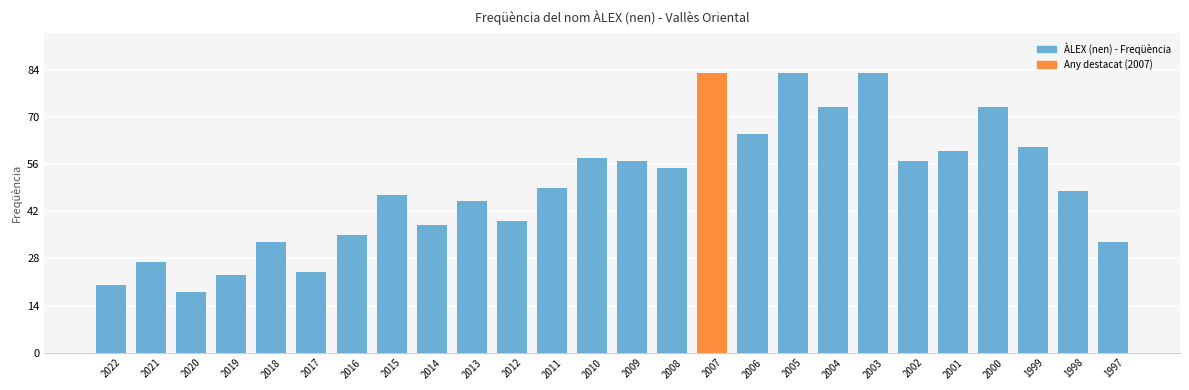

What is the value of the 25th bar from the left?

48